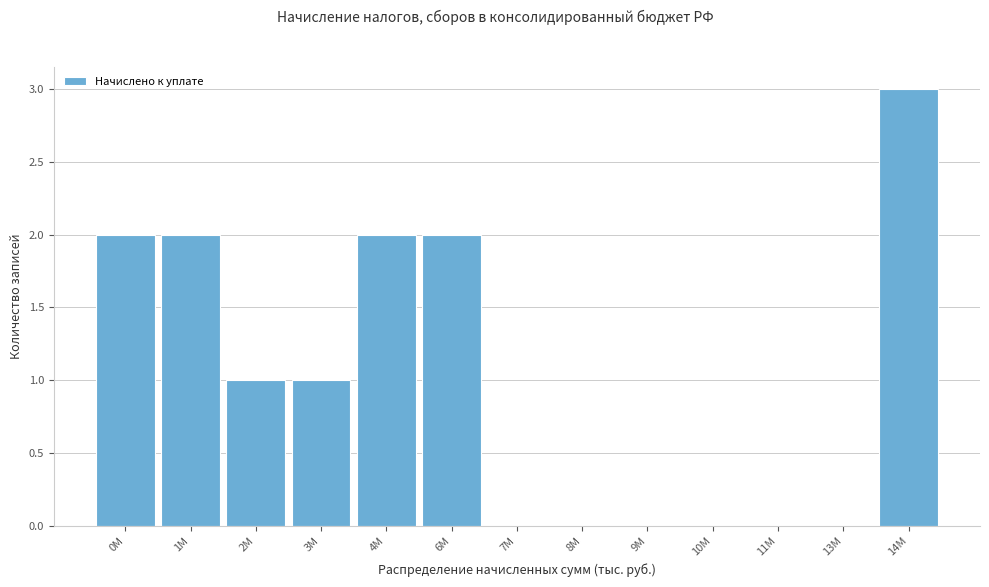

Reading left to right, what are all the values shown in this chart?

0M=2	1M=2	2M=1	3M=1	4M=2	6M=2	7M=0	8M=0	9M=0	10M=0	11M=0	13M=0	14M=3